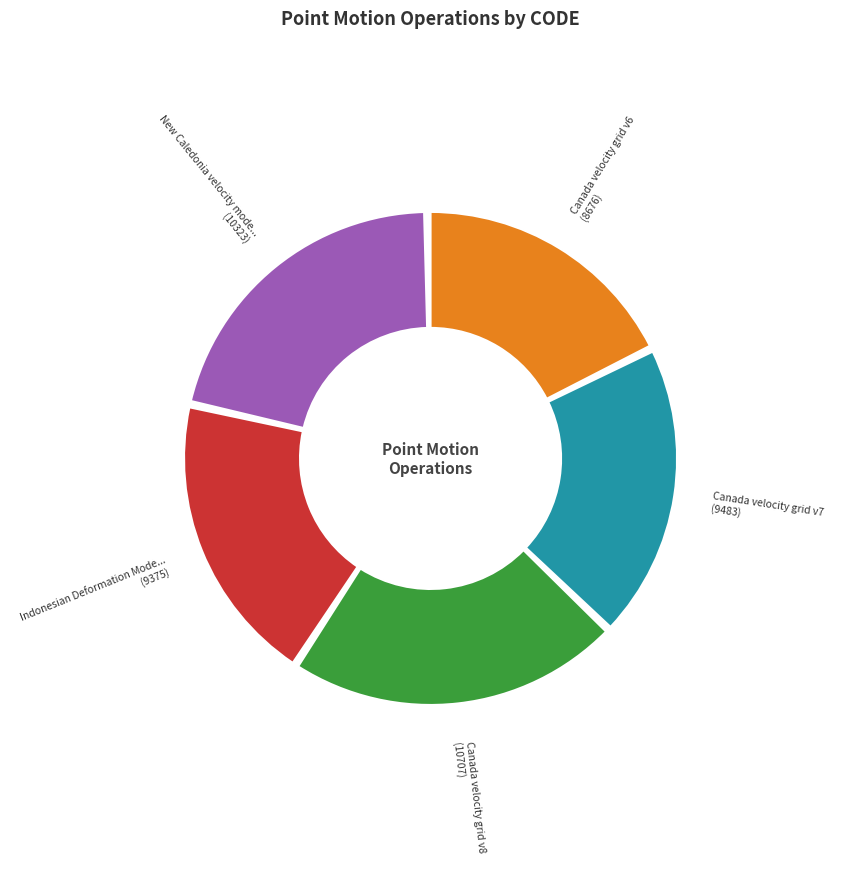

Is there any slice that represents more than half of the pie?

No